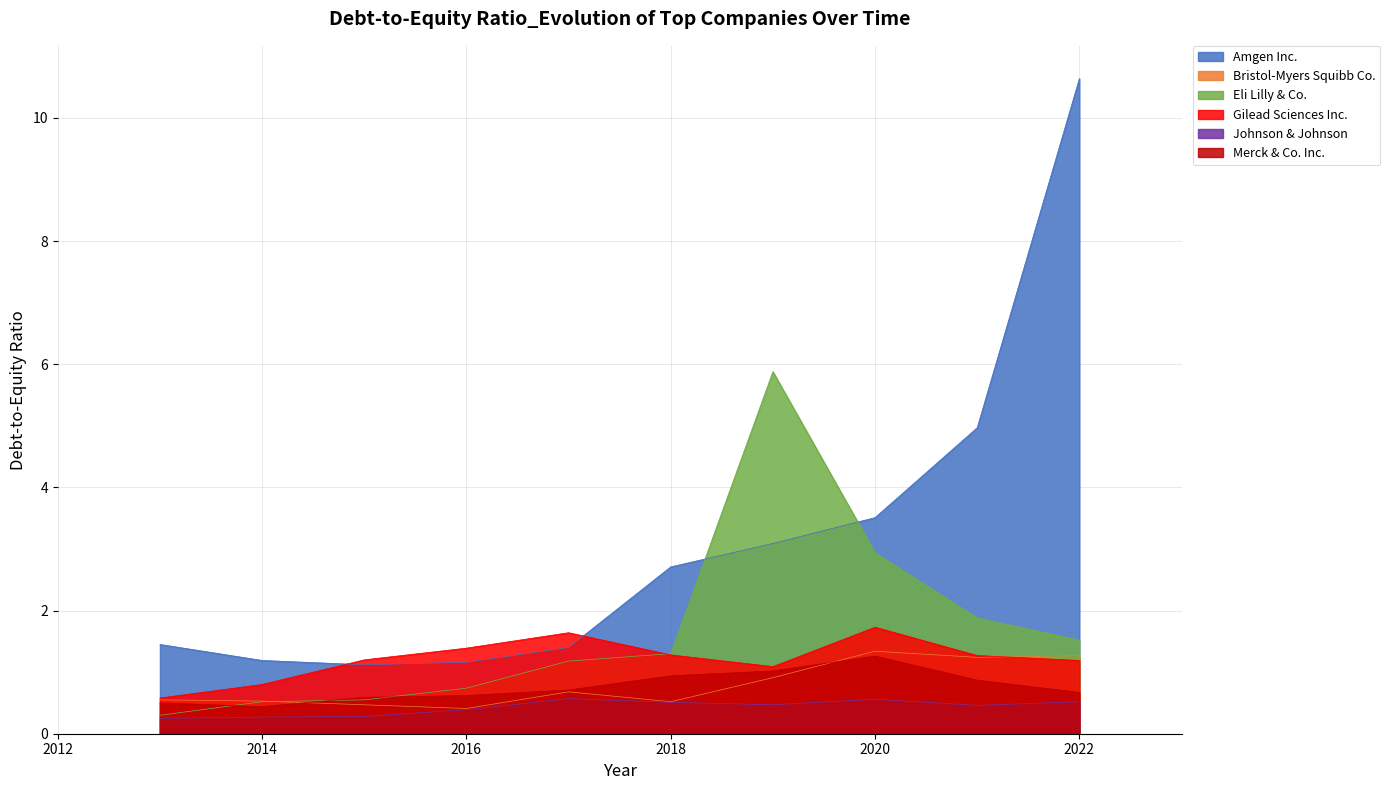

True or false: Eli Lilly & Co. and Johnson & Johnson intersect in this chart.

False